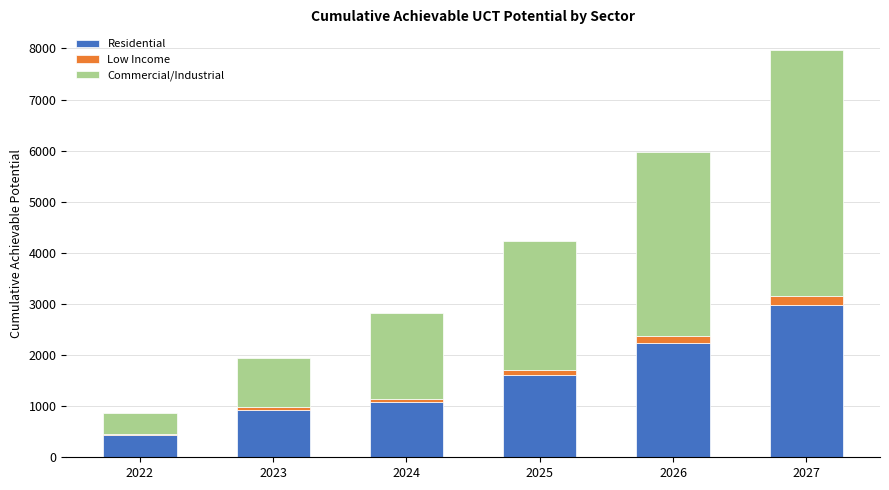

Count the number of categories in the chart.

6